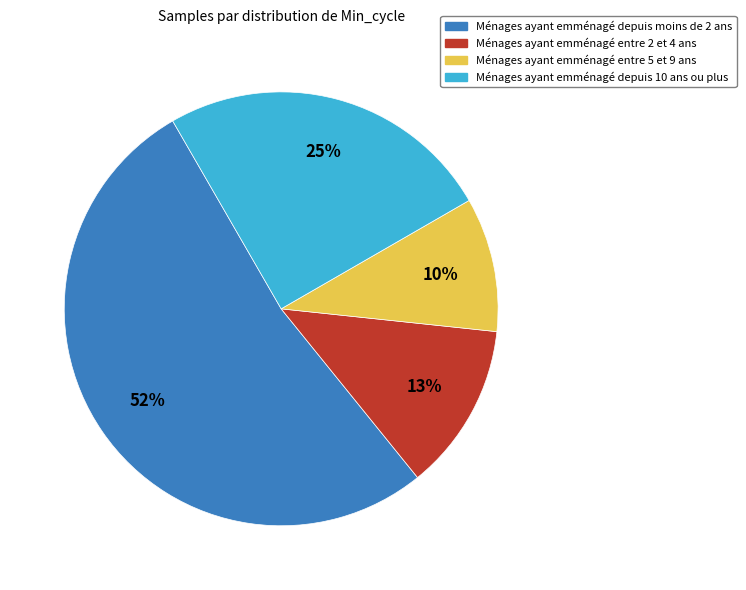

To the nearest percent, what is the average slice percentage?

25%